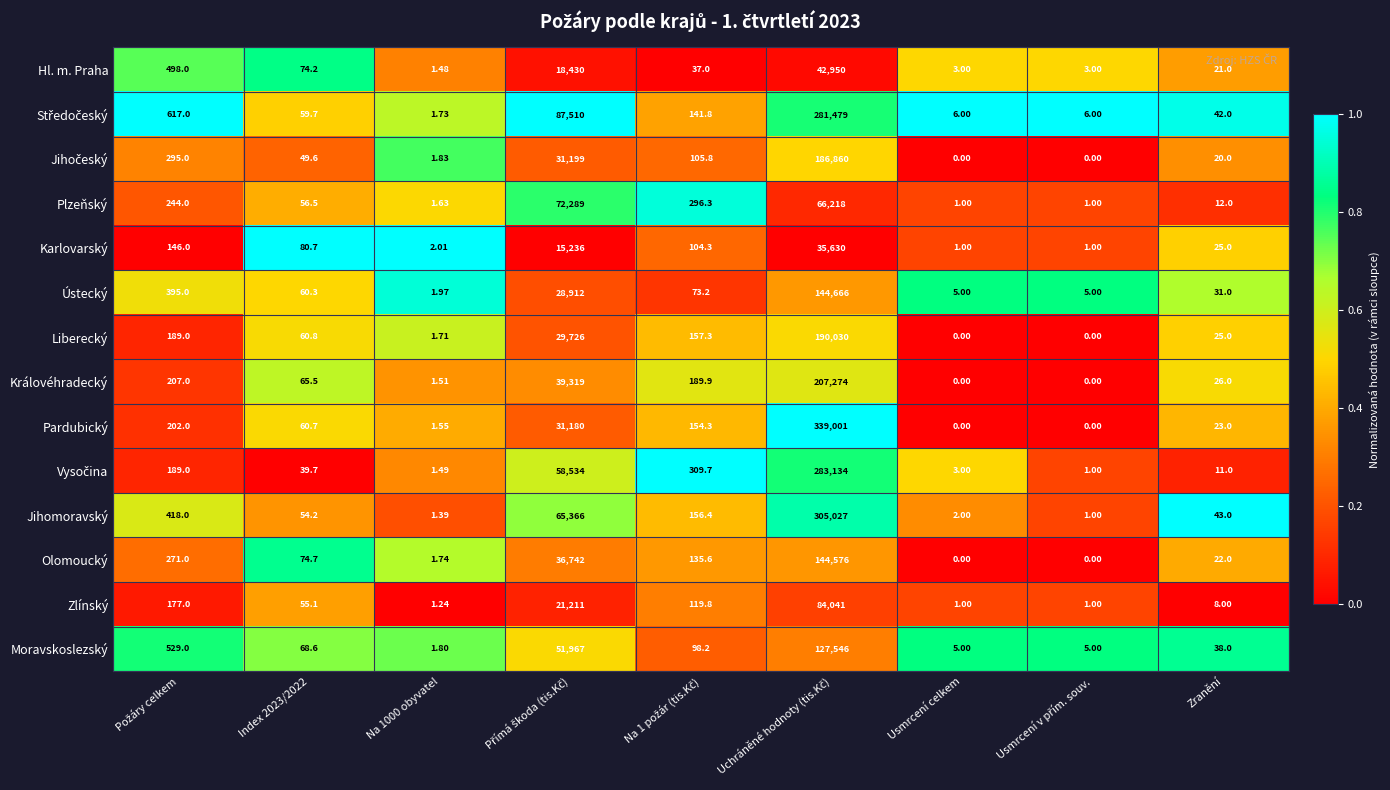

Which series has the widest spread of values?

Pardubický